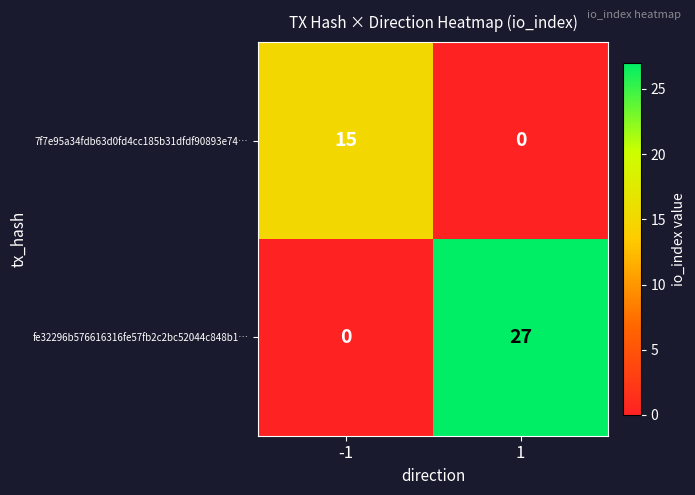

Reading left to right, extract all data points from this chart.

7f7e95a34fdb63d0fd4cc185b31dfdf90893e74…: -1=15	1=0
fe32296b576616316fe57fb2c2bc52044c848b1…: -1=0	1=27